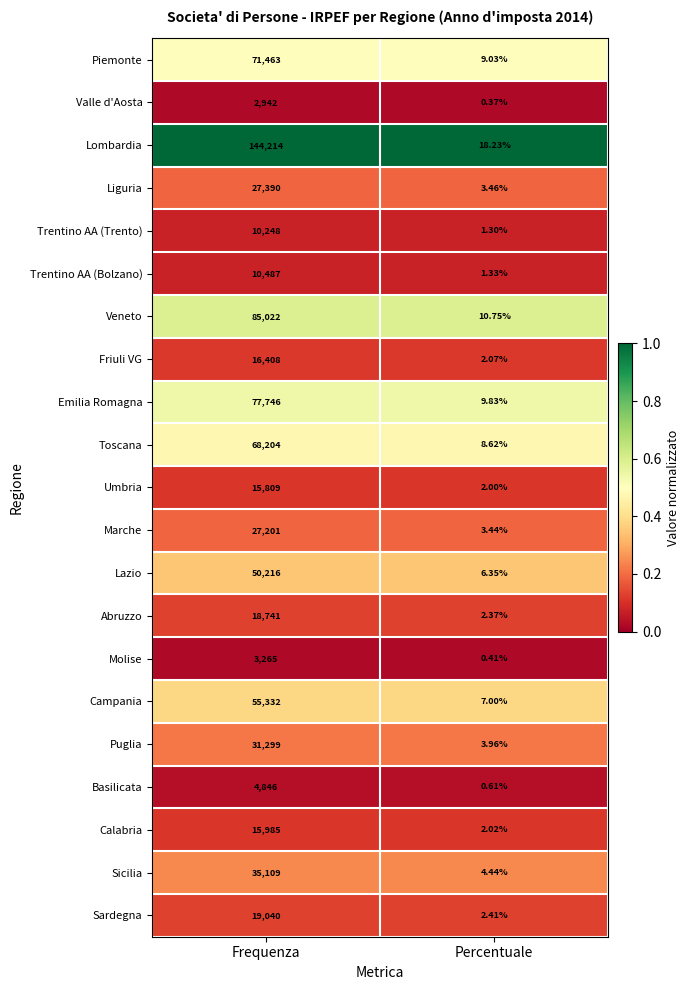

At which label does Calabria reach its minimum?

Percentuale